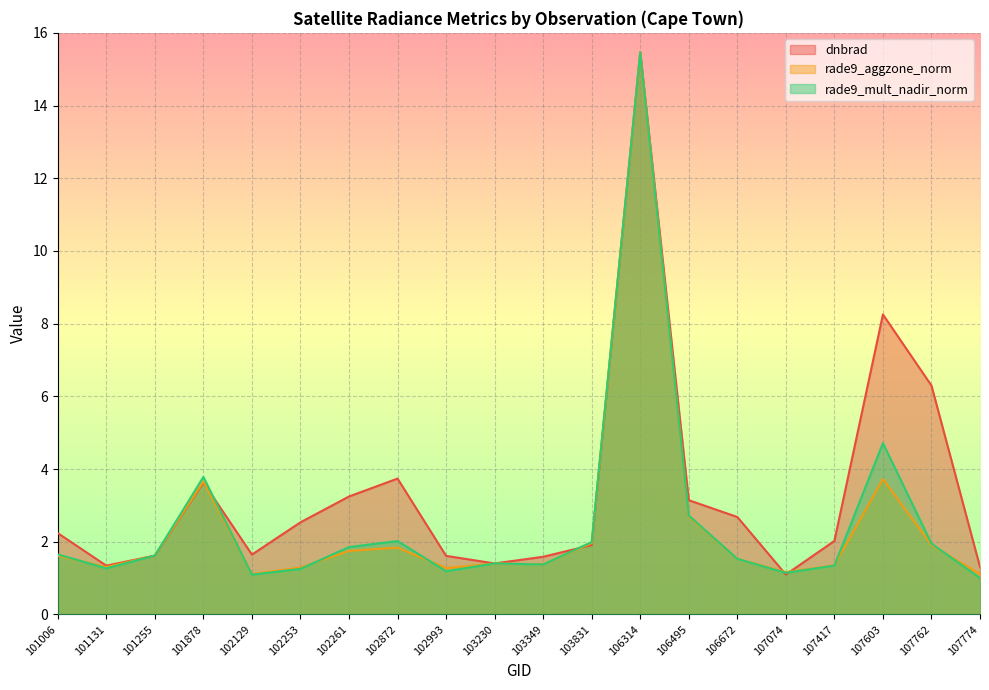

Is it true that rade9_mult_nadir_norm equals 2.0 at 103831?

True